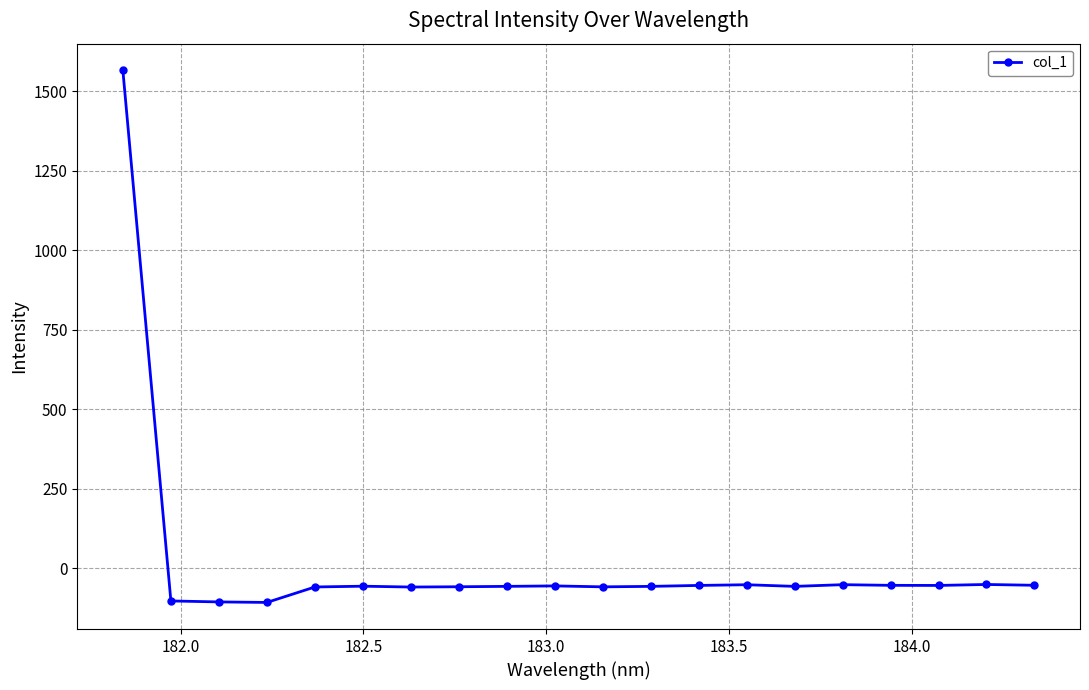

What is the smallest value displayed?

-107.5